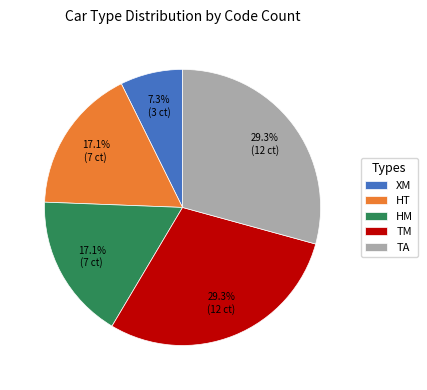

Is there any slice that represents more than half of the pie?

No